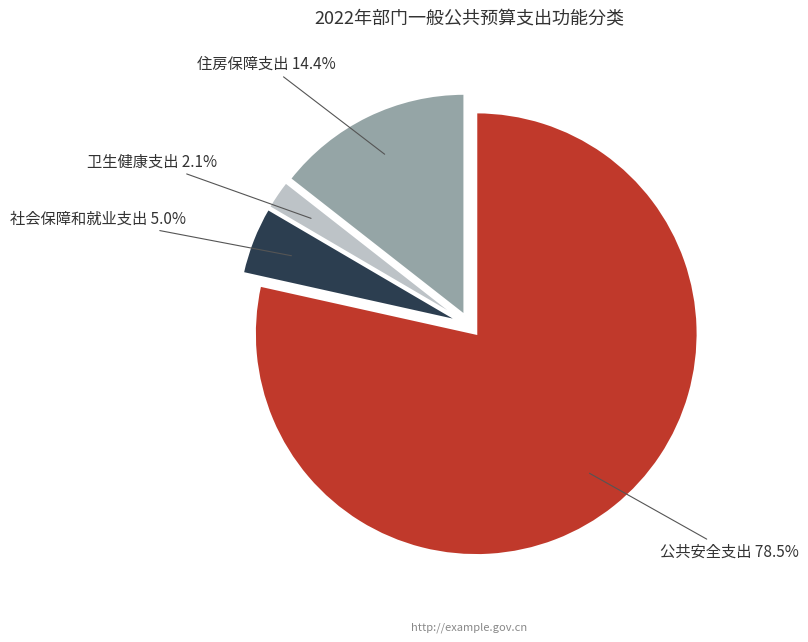

Between 卫生健康支出 and 住房保障支出, which is larger?

住房保障支出